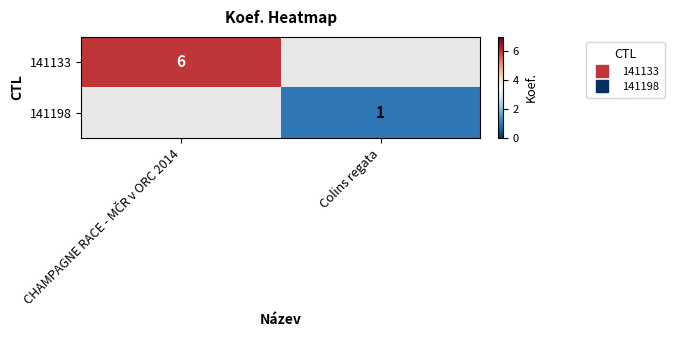

What is the greatest value displayed?

6.0